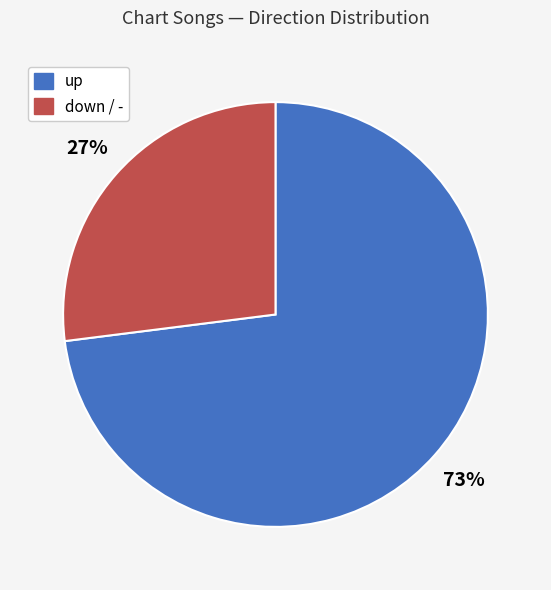

To the nearest percent, what is the difference between the largest and smallest slice percentages?

46%